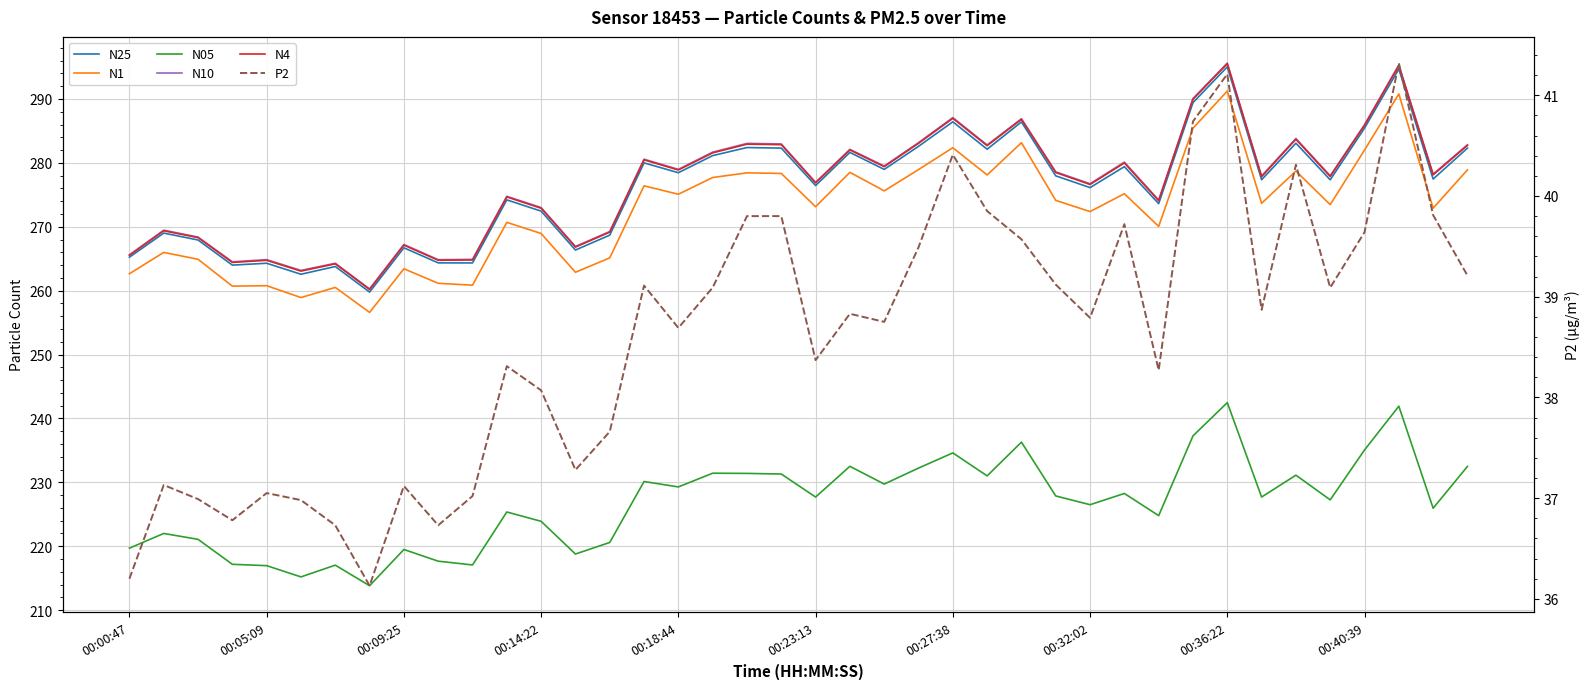

True or false: N4 and N05 cross at least once.

False